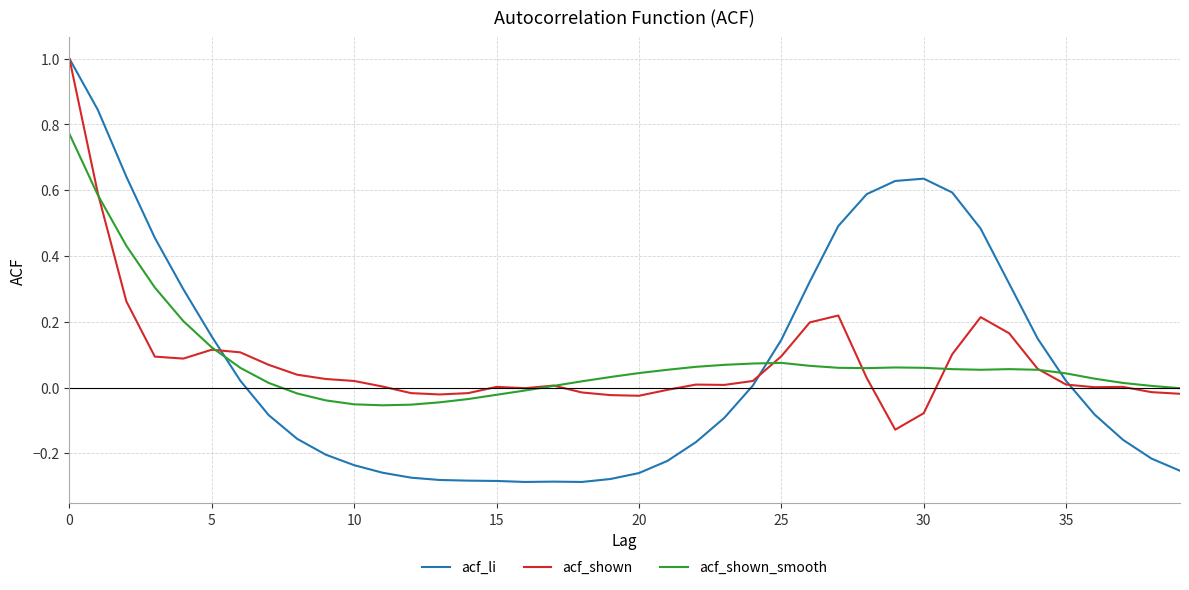

Does the chart have visible grid lines?

Yes